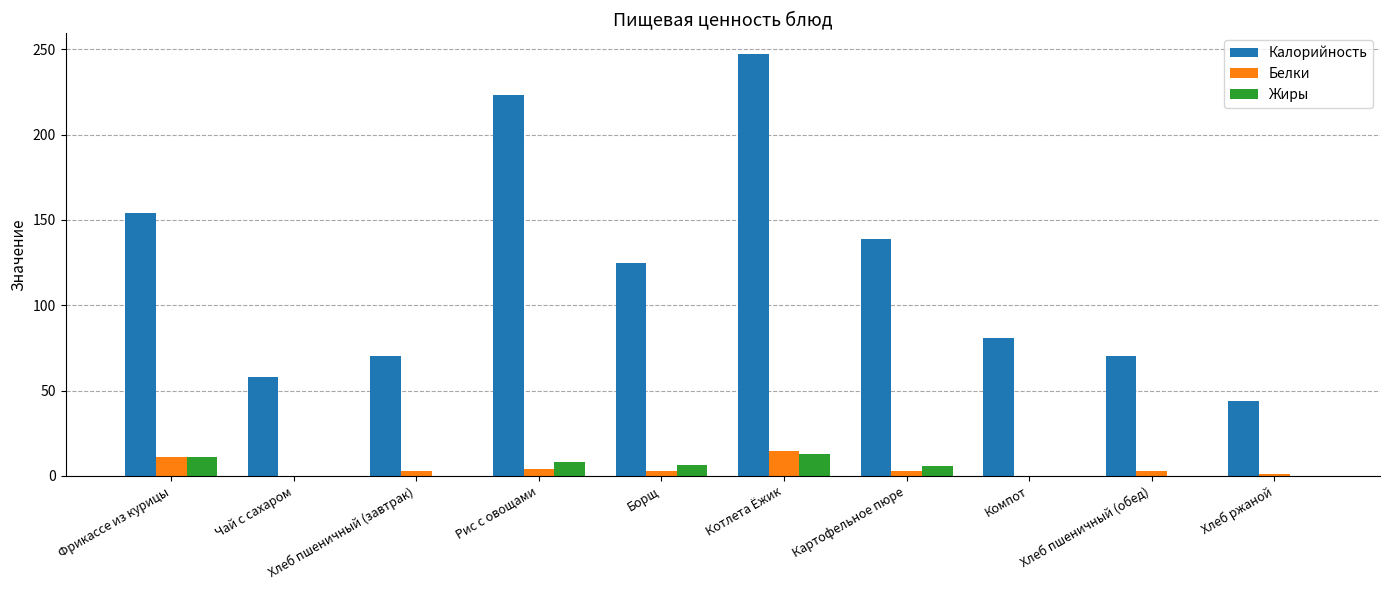

How many series are shown in this chart?

3